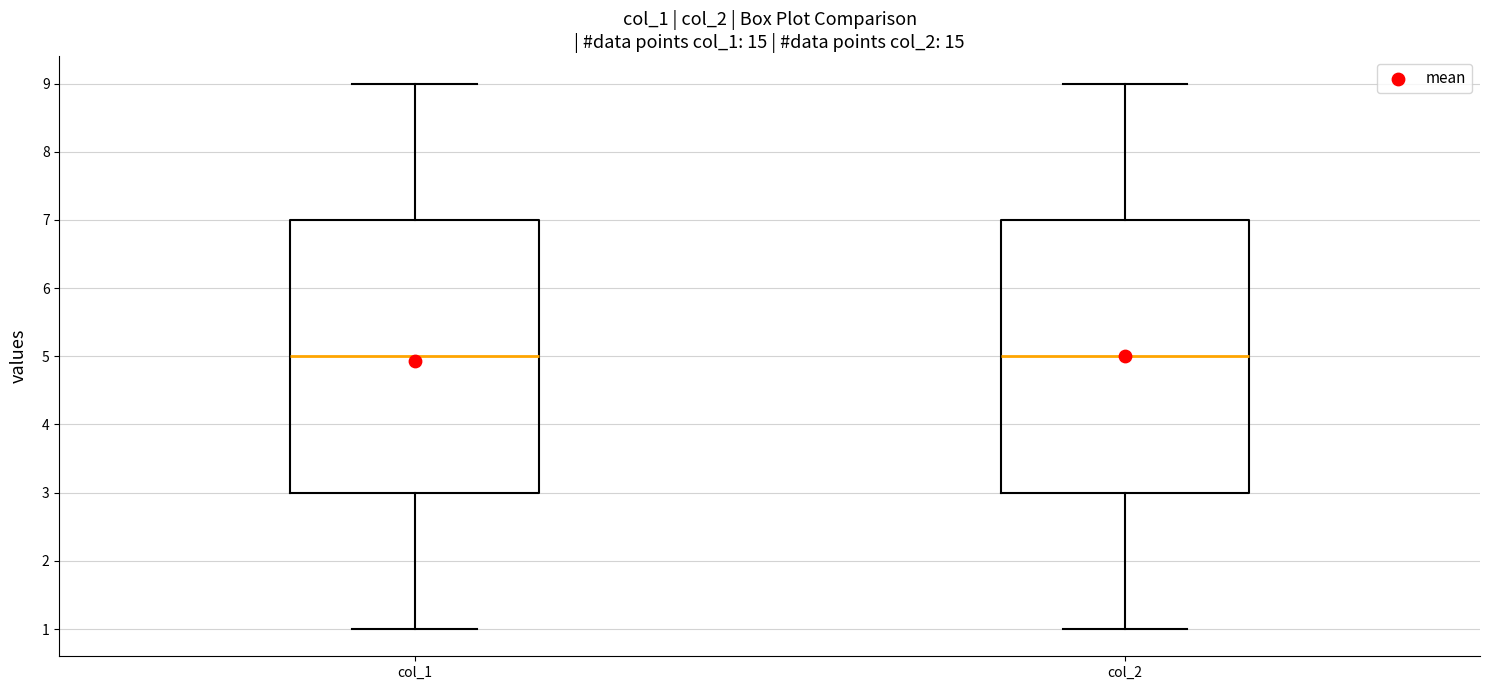

Reading left to right, read every box against the y-axis: the position of its median line, the range the box covers, and the ends of its whiskers. The values are not printed on the chart, so give them approximately, as read against the axis.

col_1: median 5, box 3 to 7, whiskers 1 to 9
col_2: median 5, box 3 to 7, whiskers 1 to 9